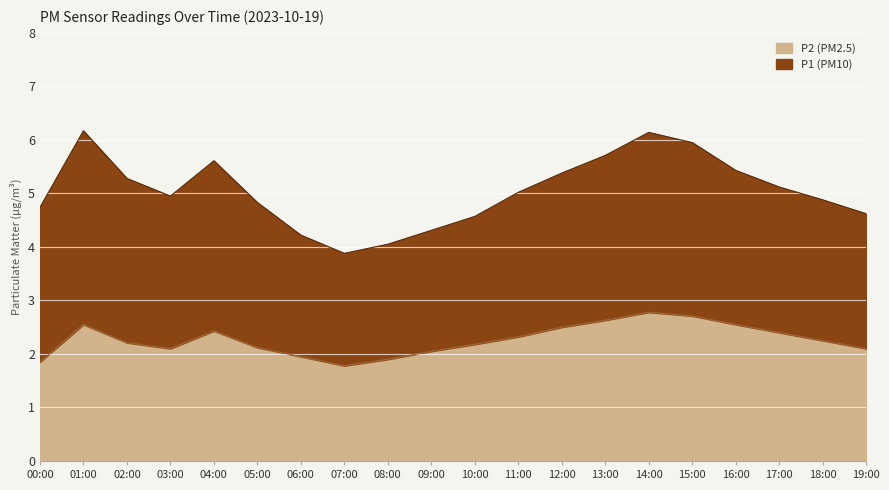

What is the difference between the maximum and minimum values in the P1 series?

2.3